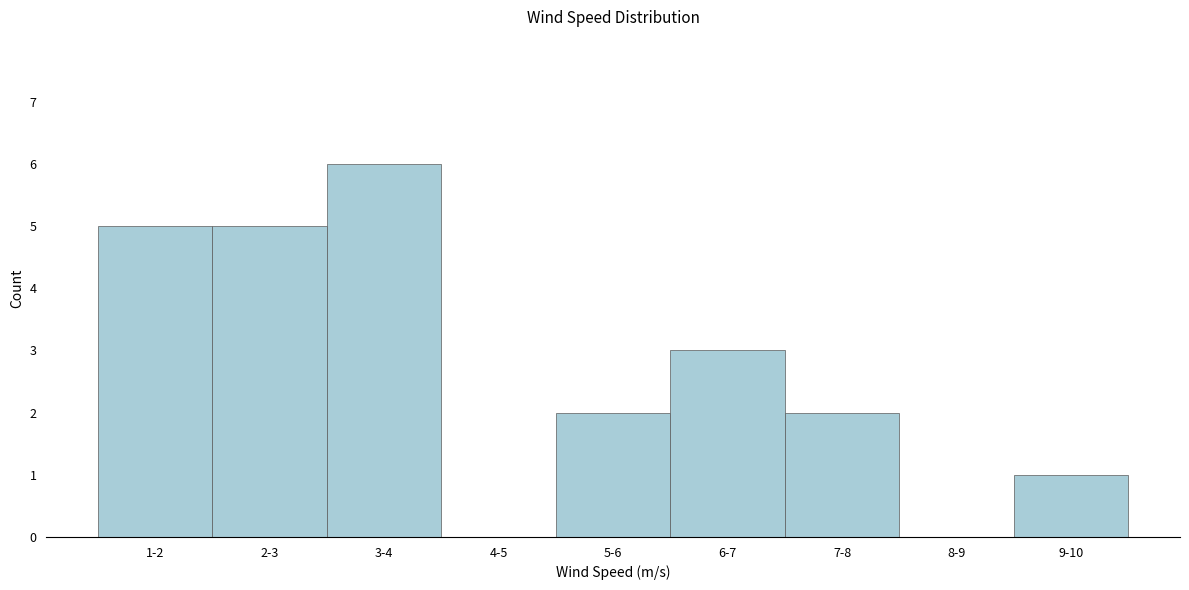

Reading left to right, transcribe all the data shown in this chart.

1-2=5	2-3=5	3-4=6	4-5=0	5-6=2	6-7=3	7-8=2	8-9=0	9-10=1